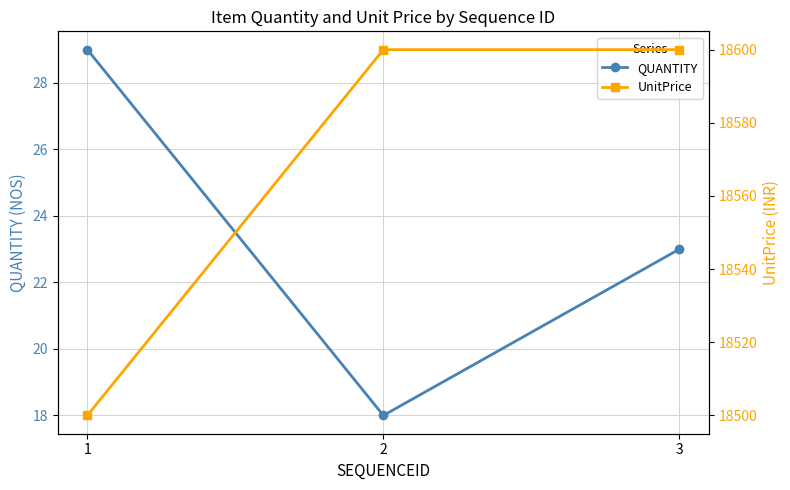

Is the value of UnitPrice at 1 greater than the value of QUANTITY at 1?

Yes